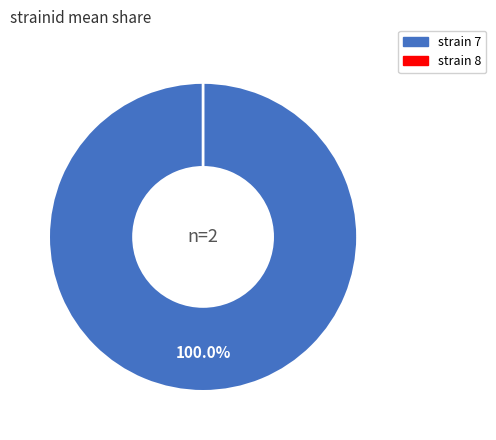

Combined, what portion of the pie is 7 and 8?

100.0%